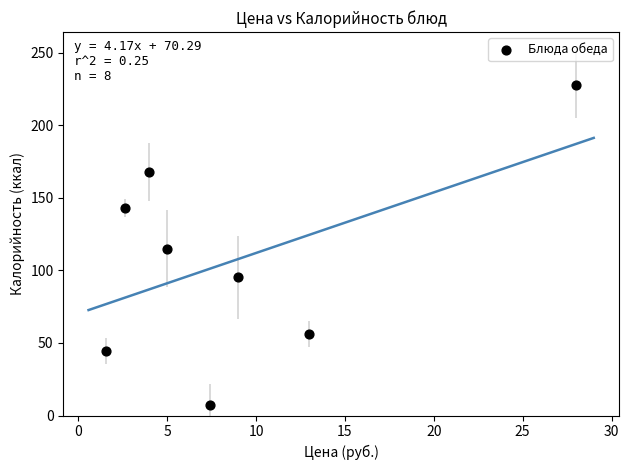

What is the average Y value?

107.1